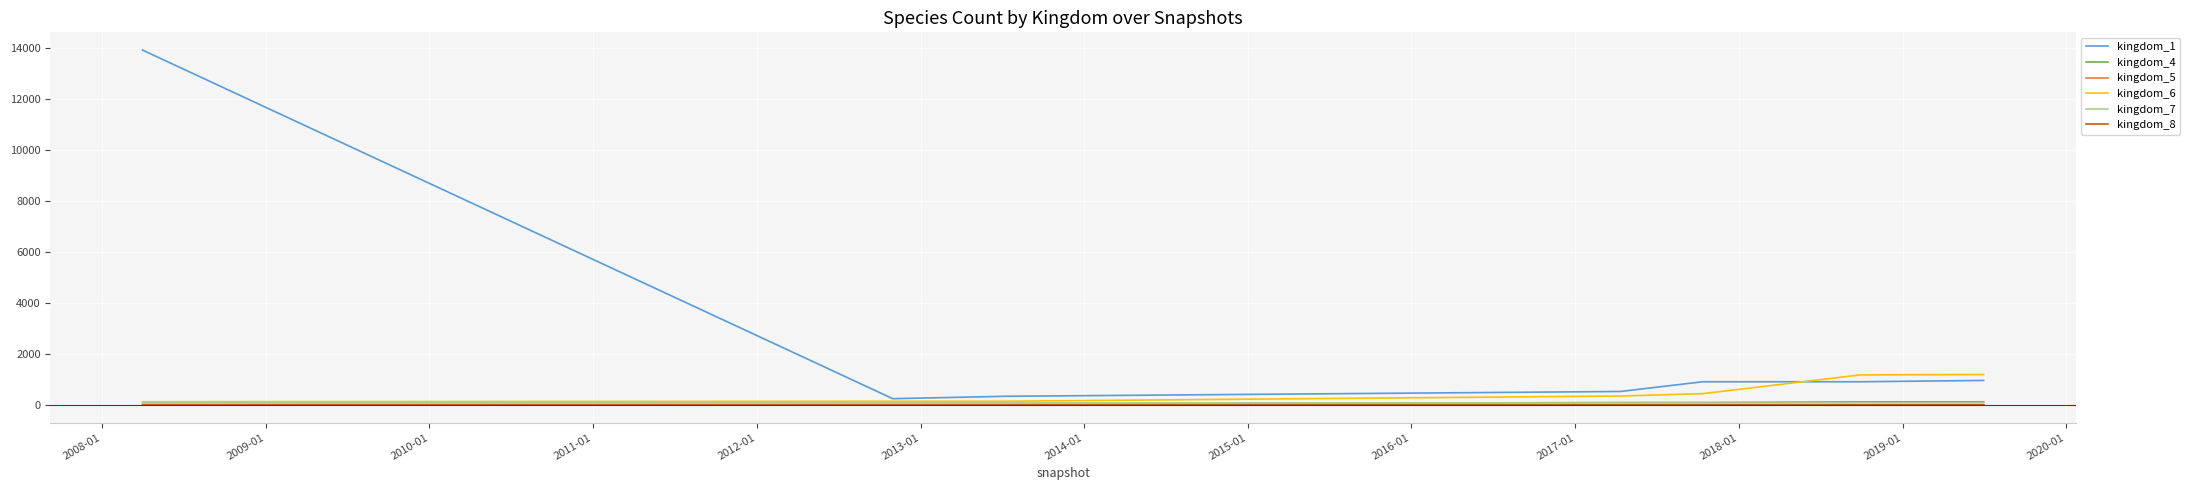

Which series has the widest spread of values?

kingdom_1